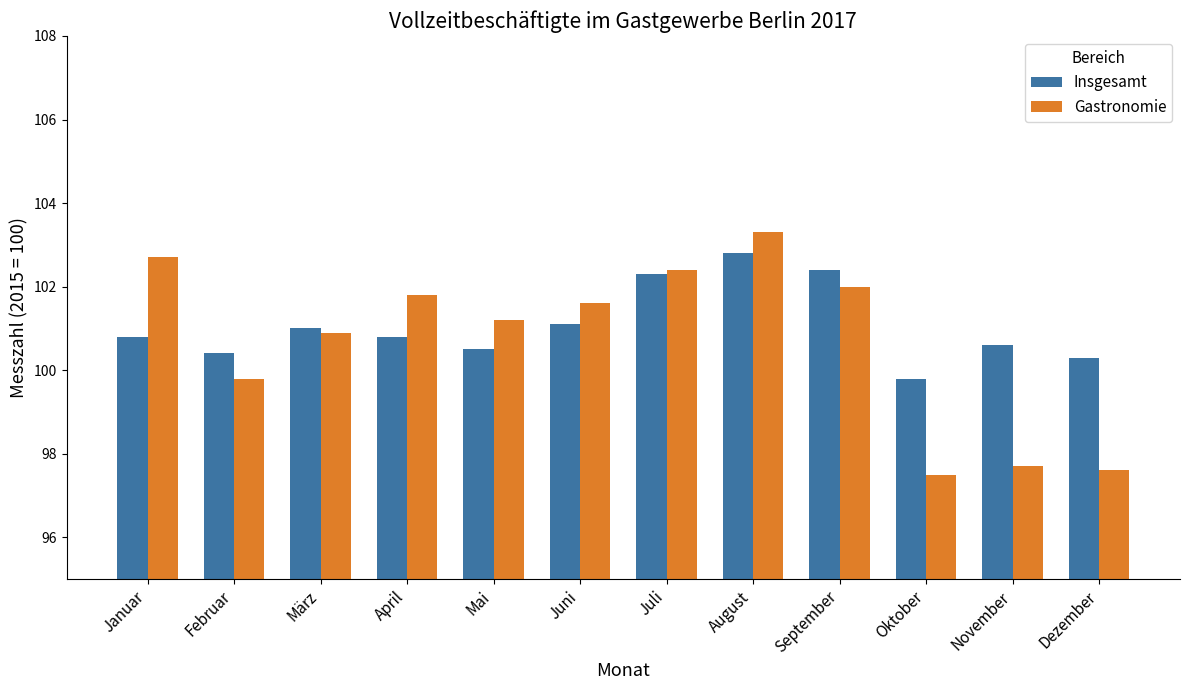

Reading left to right, extract all data points from this chart.

Insgesamt: 100.8	100.4	101.0	100.8	100.5	101.1	102.3	102.8	102.4	99.8	100.6	100.3
Gastronomie: 102.7	99.8	100.9	101.8	101.2	101.6	102.4	103.3	102.0	97.5	97.7	97.6